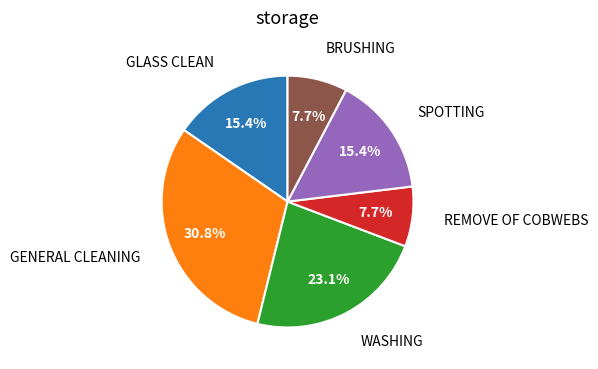

Is there any slice that represents more than half of the pie?

No